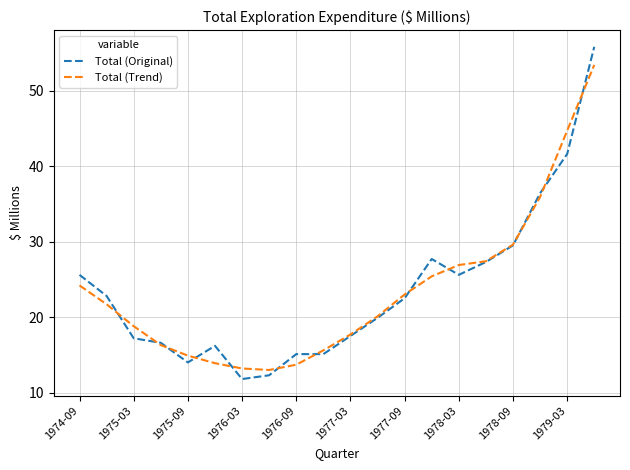

At how many categories does at least one series exceed 21?

10